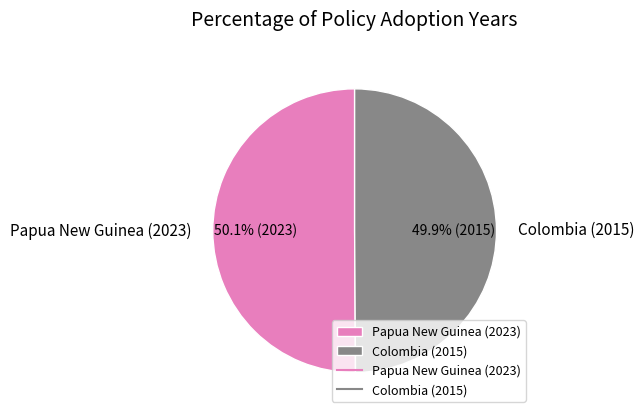

Does any single category account for the majority?

Yes